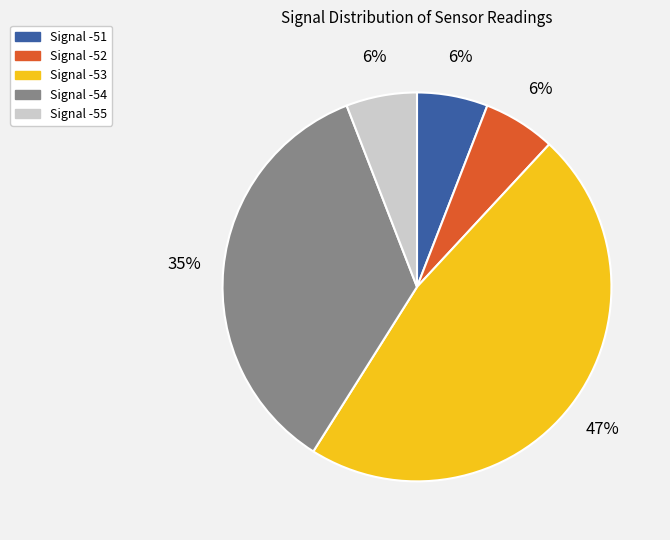

How many slices are in this pie chart?

5